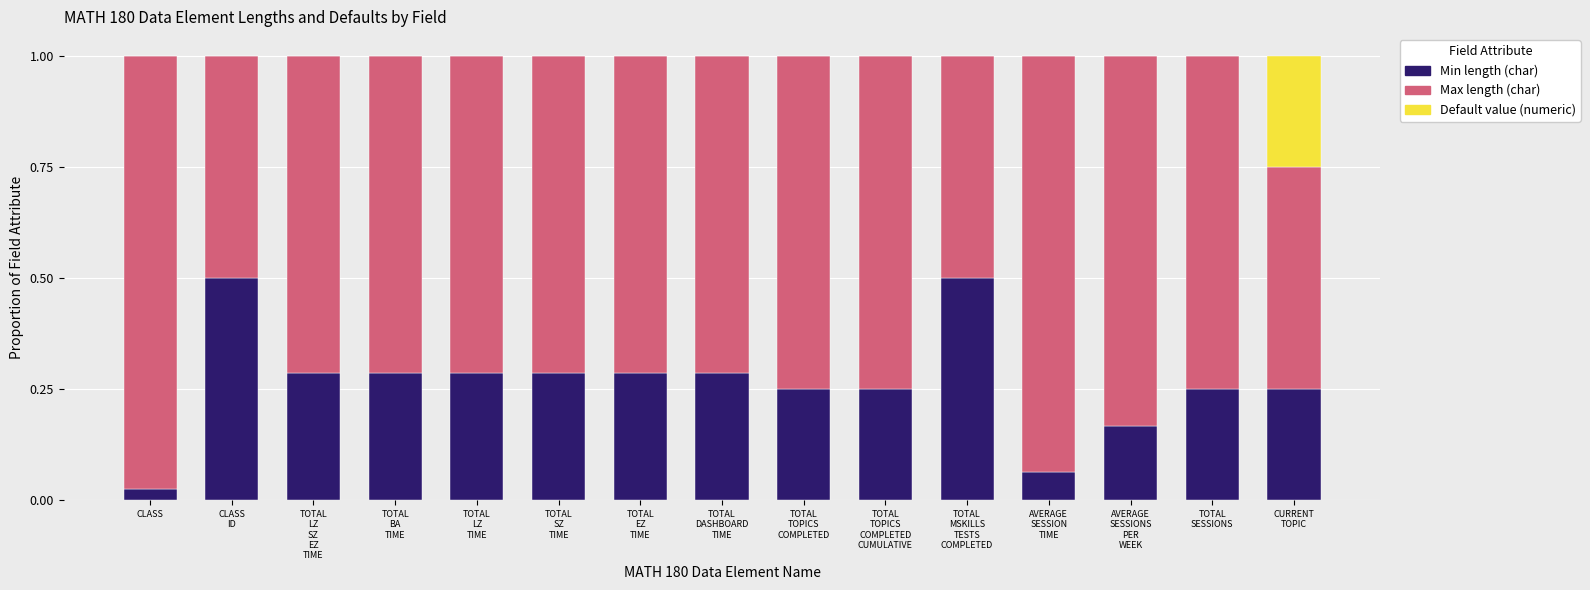

What is the sum of all Min length (char) values?

4.0